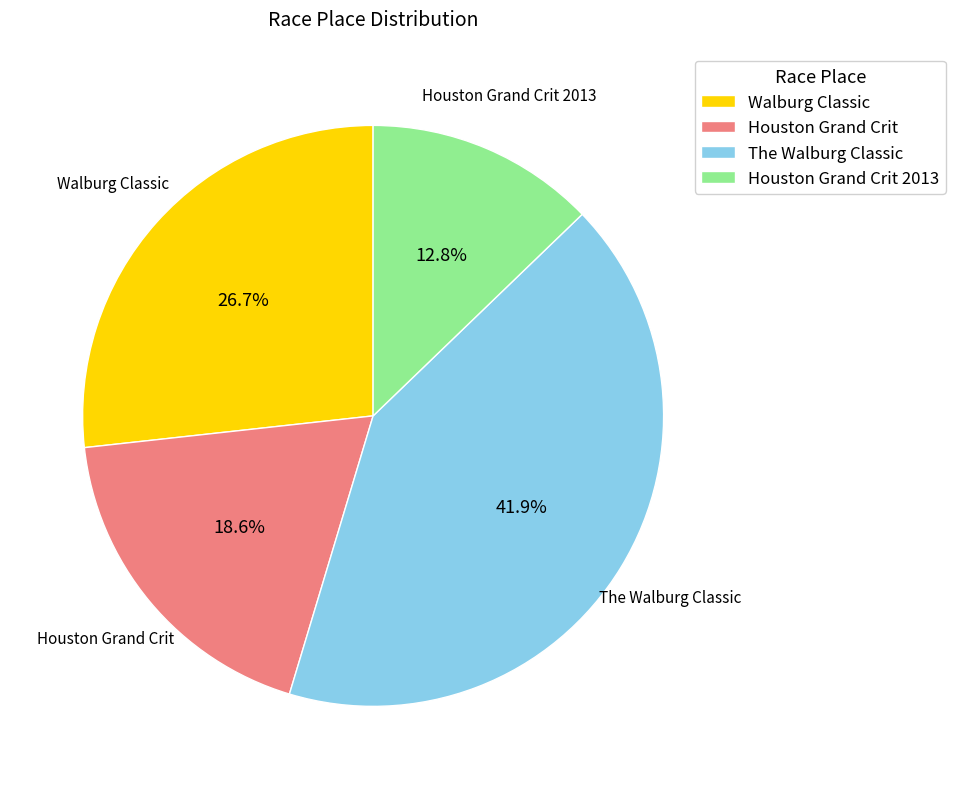

To the nearest percent, what is the difference between the largest and smallest slice percentages?

29%